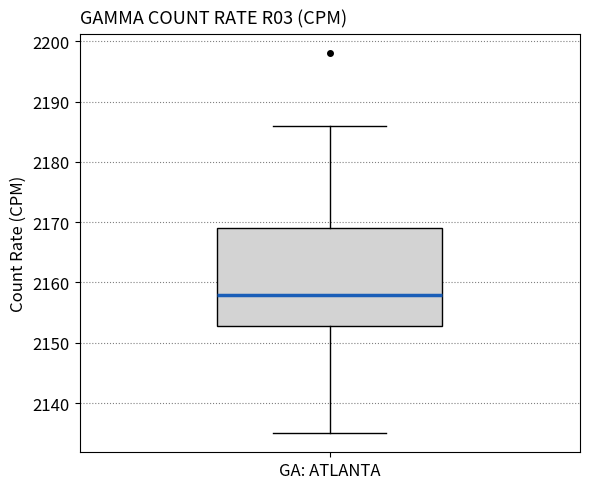

Read this box plot against the y-axis: the position of the median line, the range covered by the box, and the ends of both whiskers. The values are not printed on the chart, so give them approximately, as read against the axis.

median 2158, box 2153 to 2169, whiskers 2135 to 2186